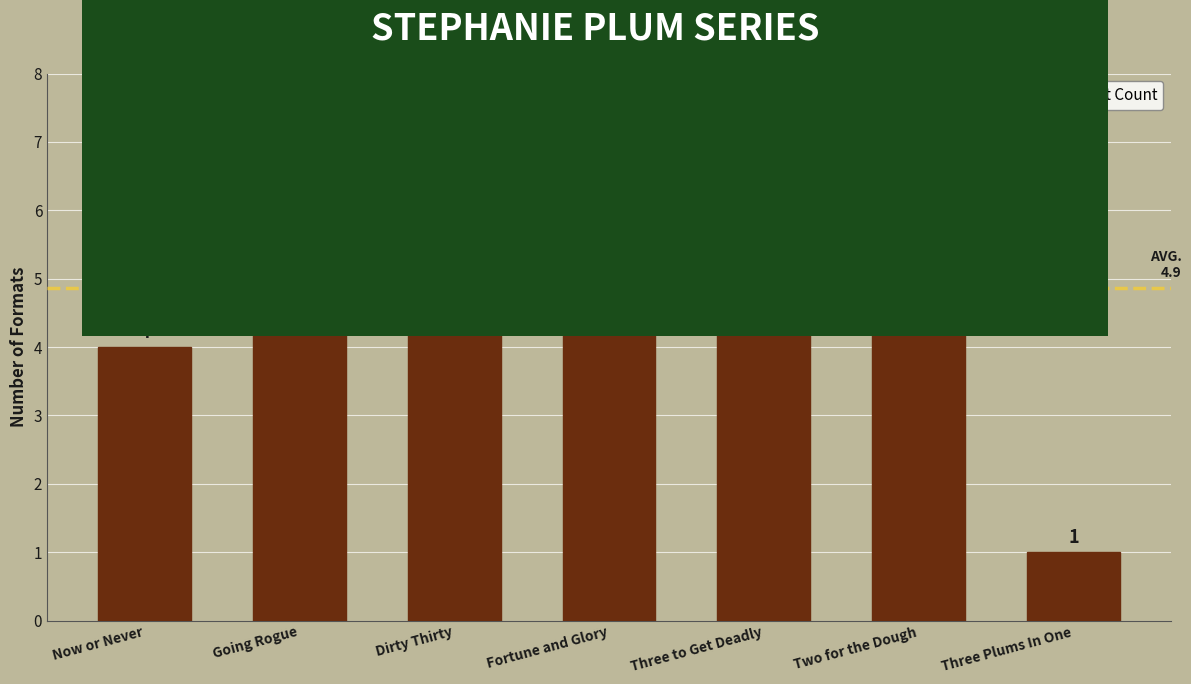

How many categories are shown in the chart?

7